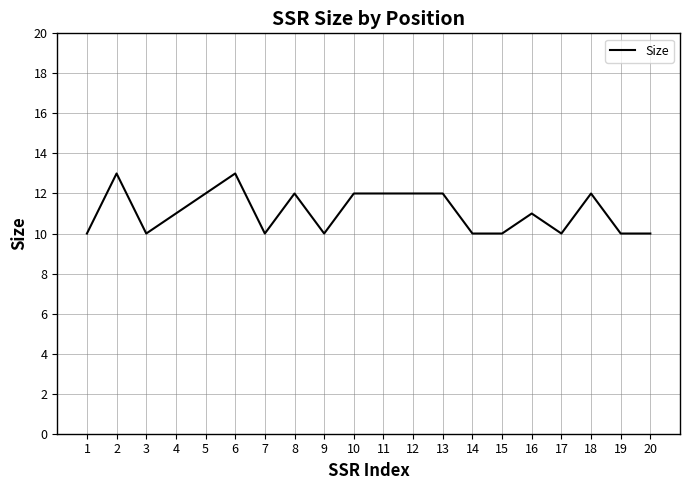

What is the difference between the maximum and minimum values?

3